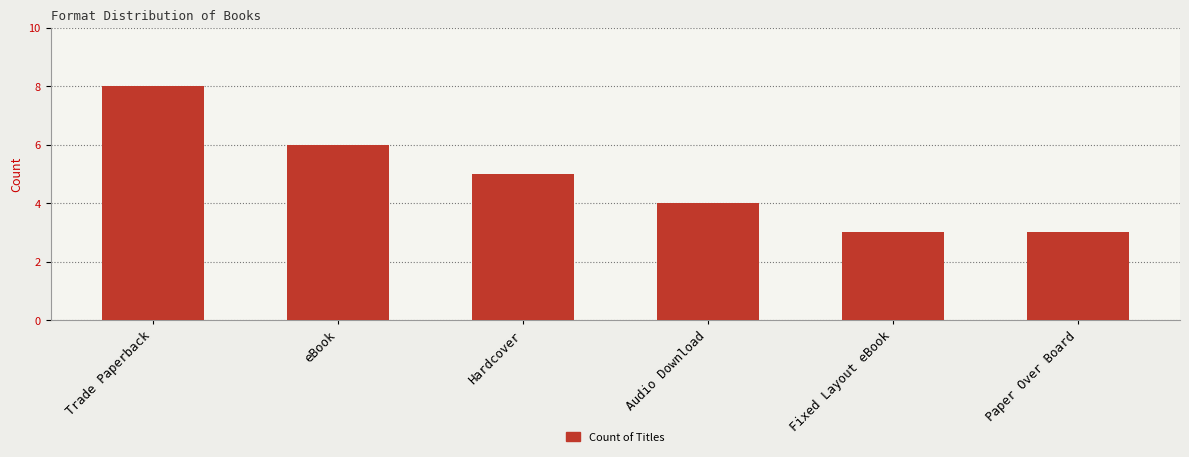

What is the greatest value displayed?

8